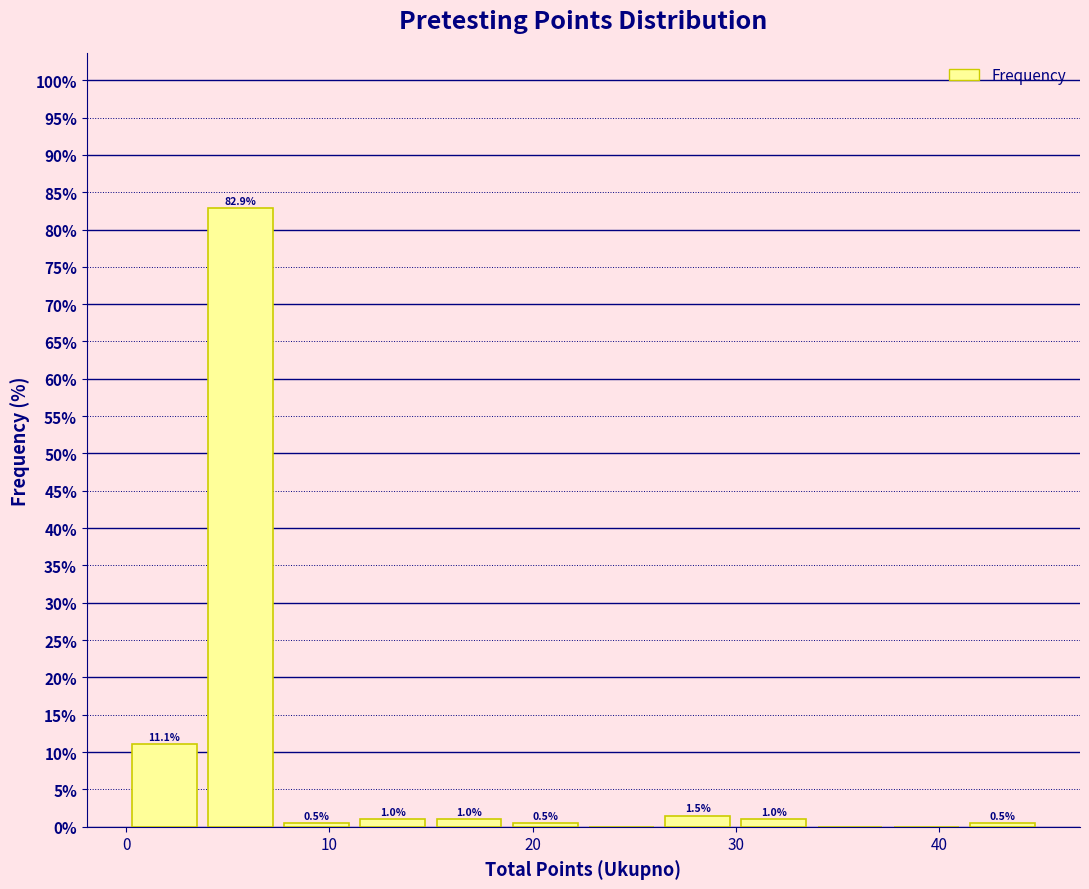

Read against the x-axis, roughly where is the centre of the tallest bar?

6